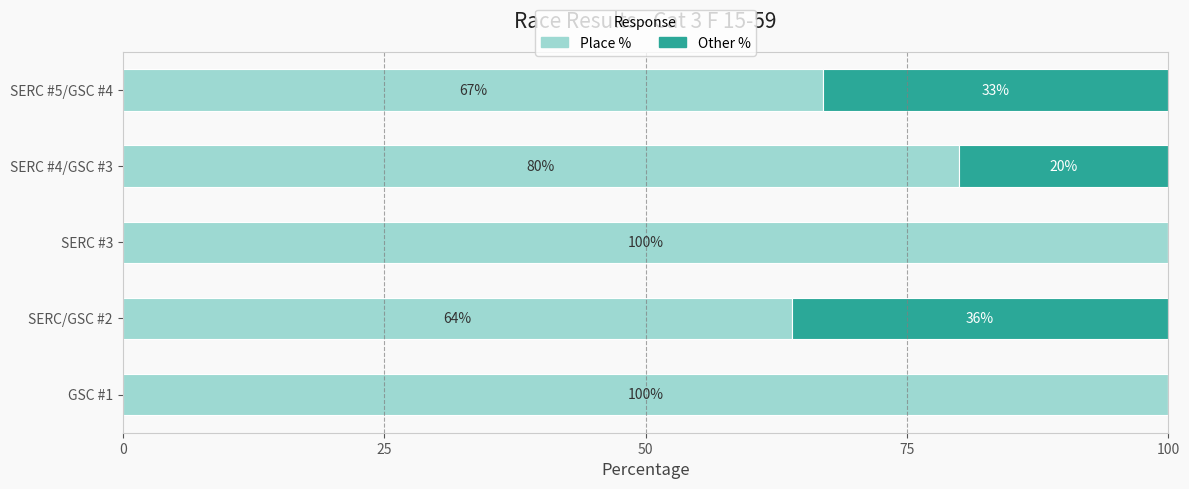

At which label is Place % closest to 82?

SERC #4/GSC #3